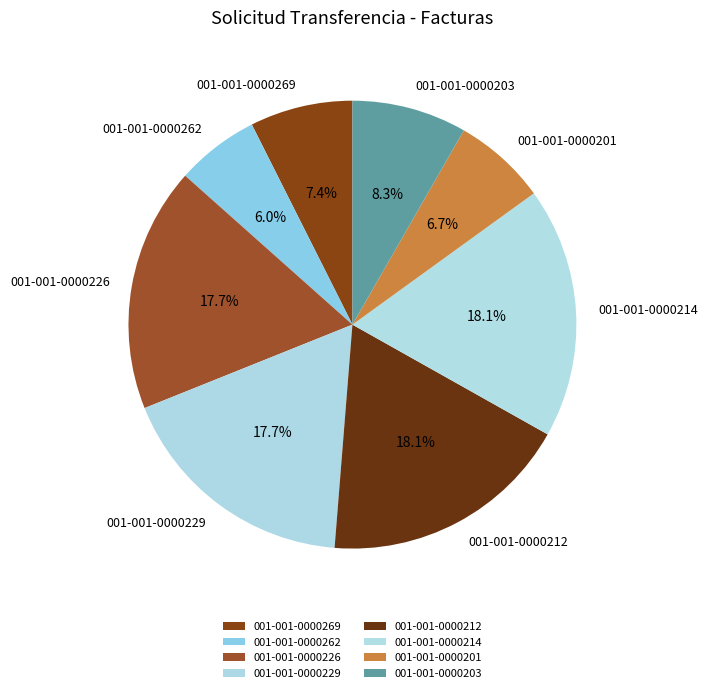

What percentage do 001-001-0000262 and 001-001-0000229 together represent?

23.7%